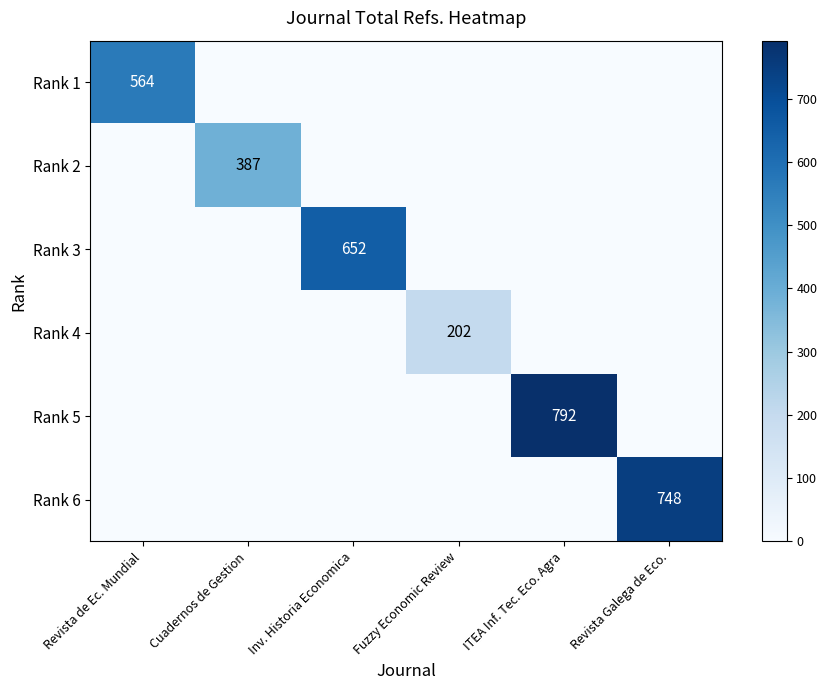

Is it true that Rank 2 equals -246 at Inv. Historia Economica?

False